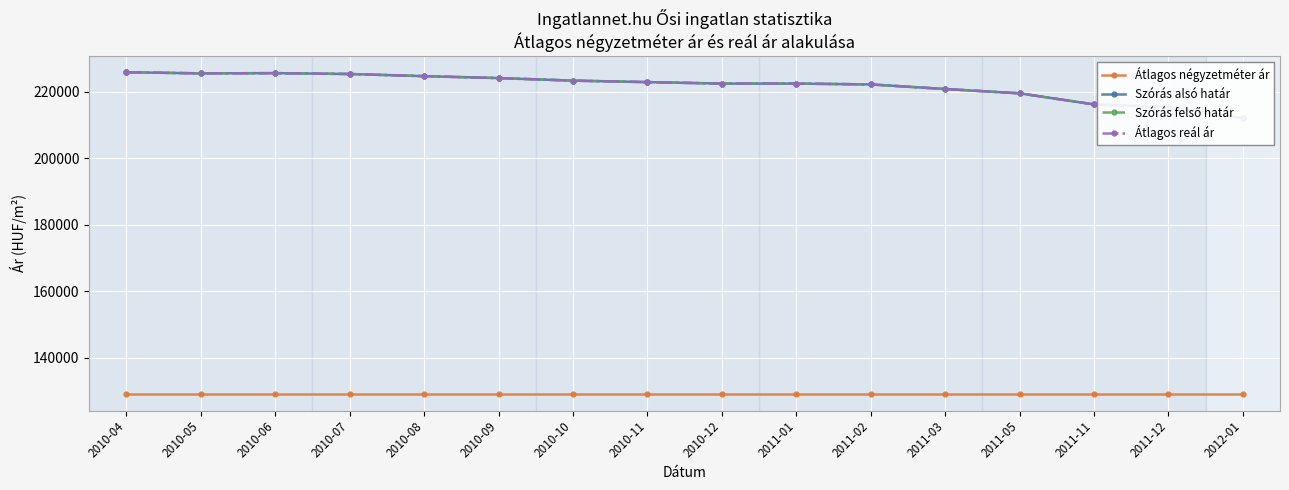

Rank the series by their maximum value, from lowest to highest.

Átlagos négyzetméter ár, Szórás alsó határ, Szórás felső határ, Átlagos reál ár